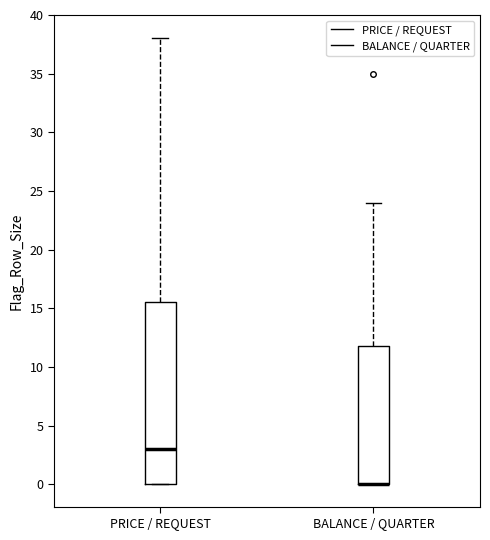

Reading left to right, read every box against the y-axis: the position of its median line, the range the box covers, and the ends of its whiskers. The values are not printed on the chart, so give them approximately, as read against the axis.

PRICE / REQUEST: median 3.0, box 0.0 to 15.5, whiskers 0.0 to 38.0
BALANCE / QUARTER: median 0.0 (drawn on the box's lower edge), box 0.0 to 12.0, whiskers 0.0 to 24.0